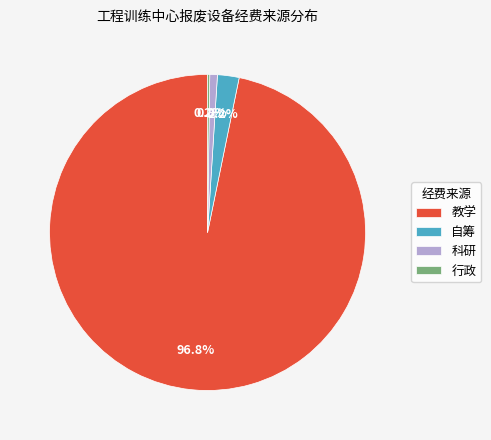

Which has a higher value, 教学 or 科研?

教学